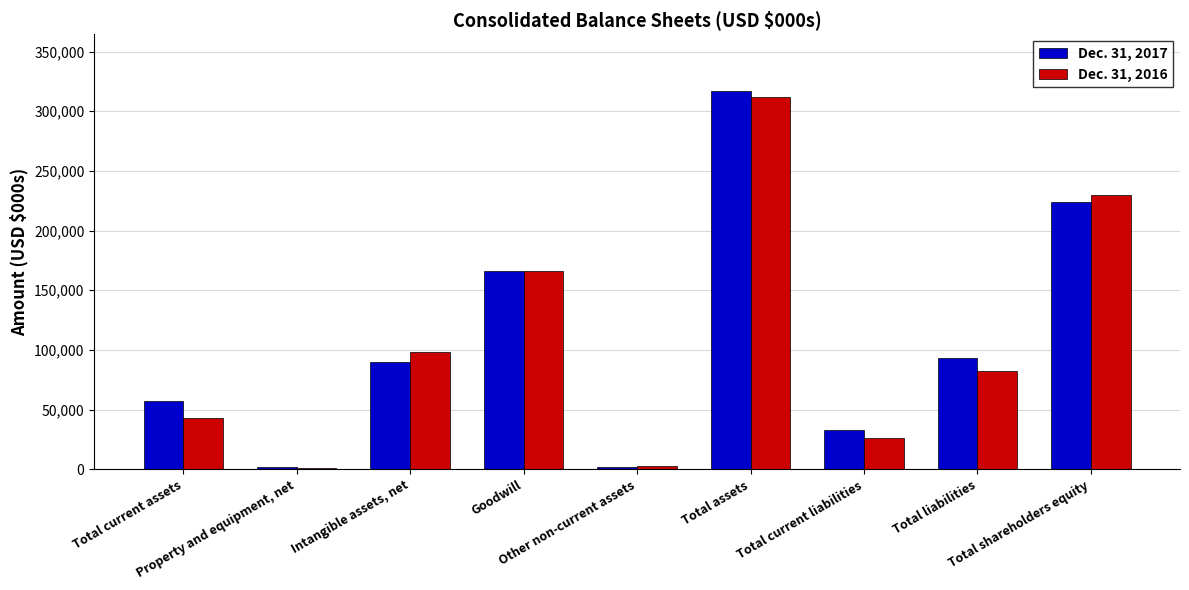

How many bars are there in each group?

2